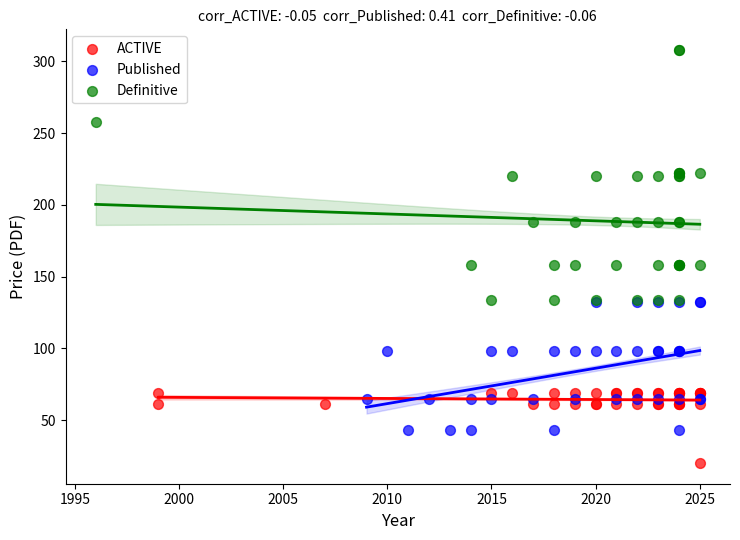

Which series reaches the maximum Y coordinate?

Definitive